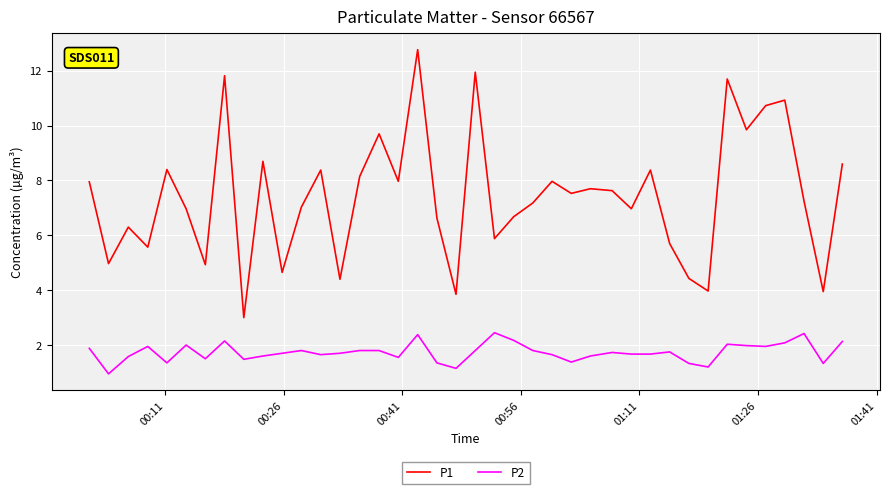

List the series in order of their overall mean, lowest first.

P2, P1